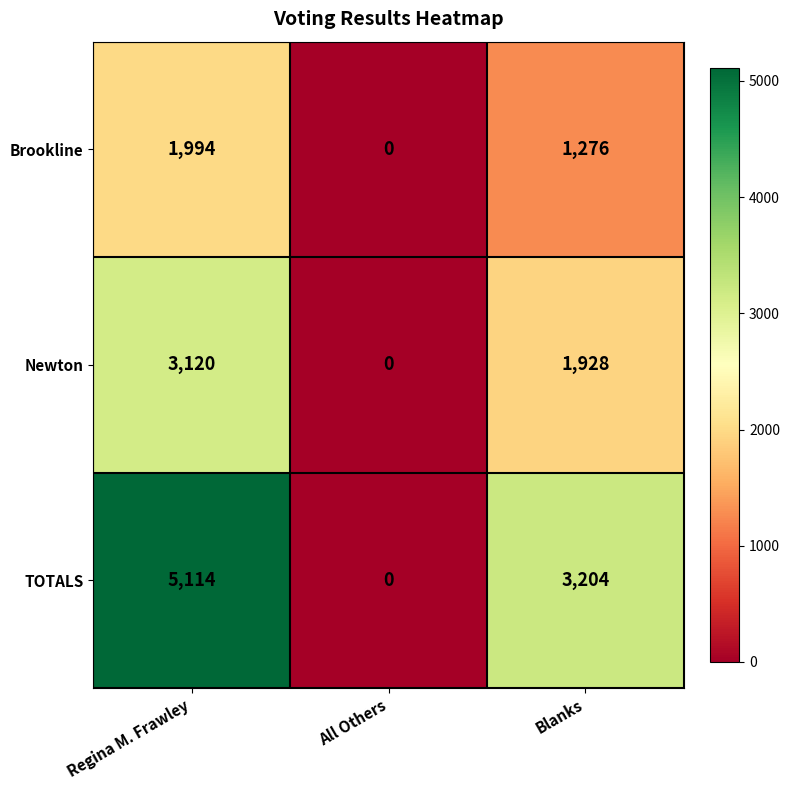

The TOTALS series shows 0 at All Others. True or false?

True